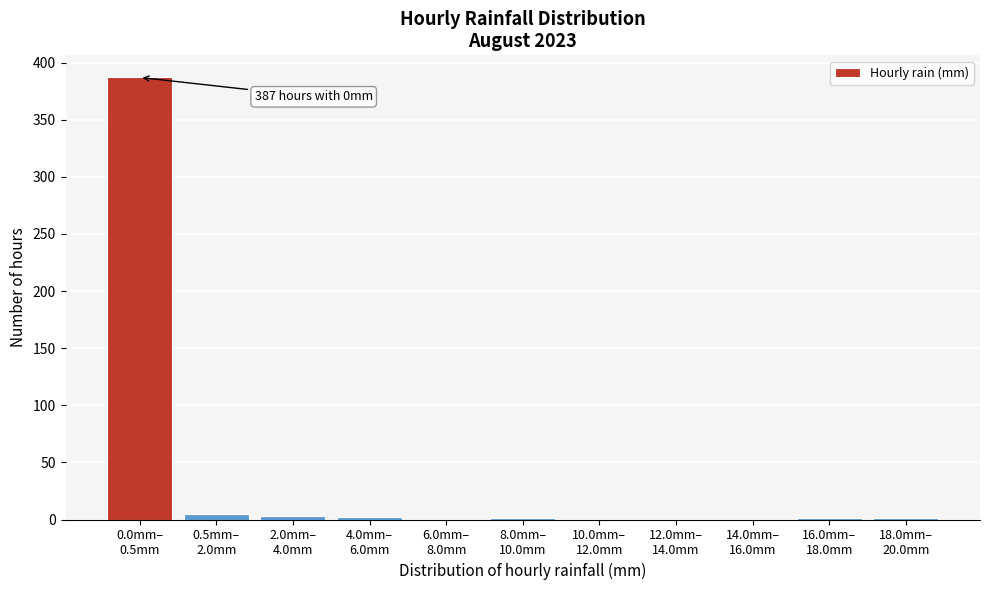

What is the sum of all values?

400